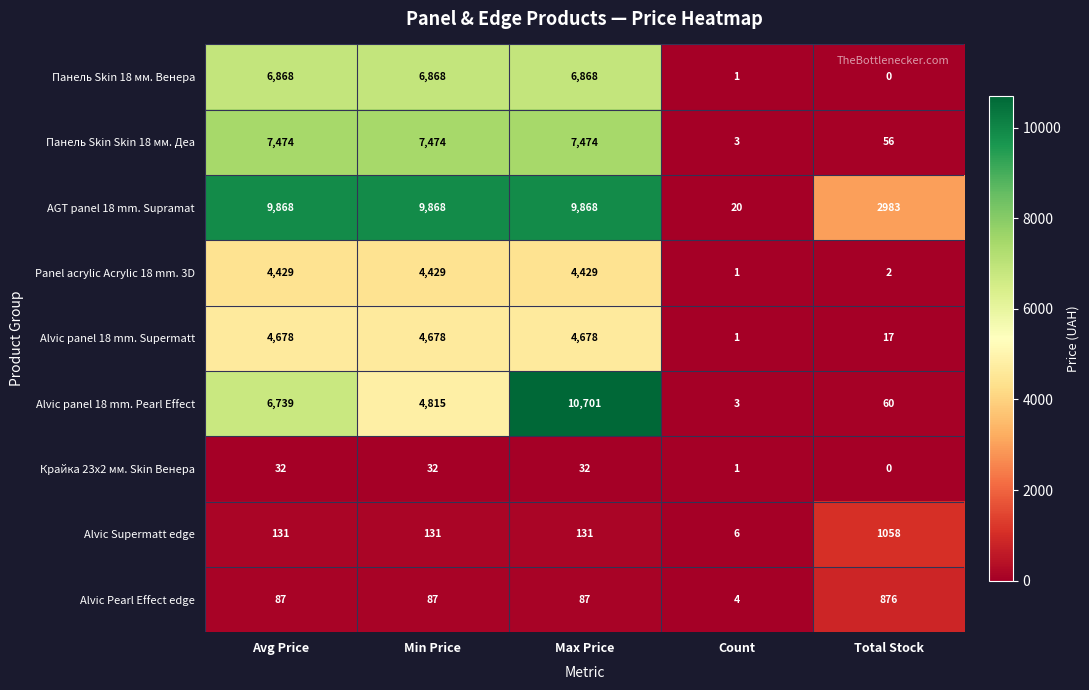

At which label does Panel acrylic Acrylic 18 mm. 3D reach its minimum?

Count